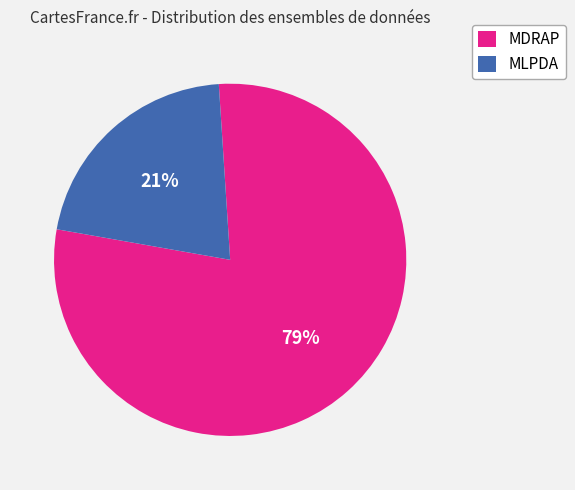

Is there a majority slice in this chart?

Yes